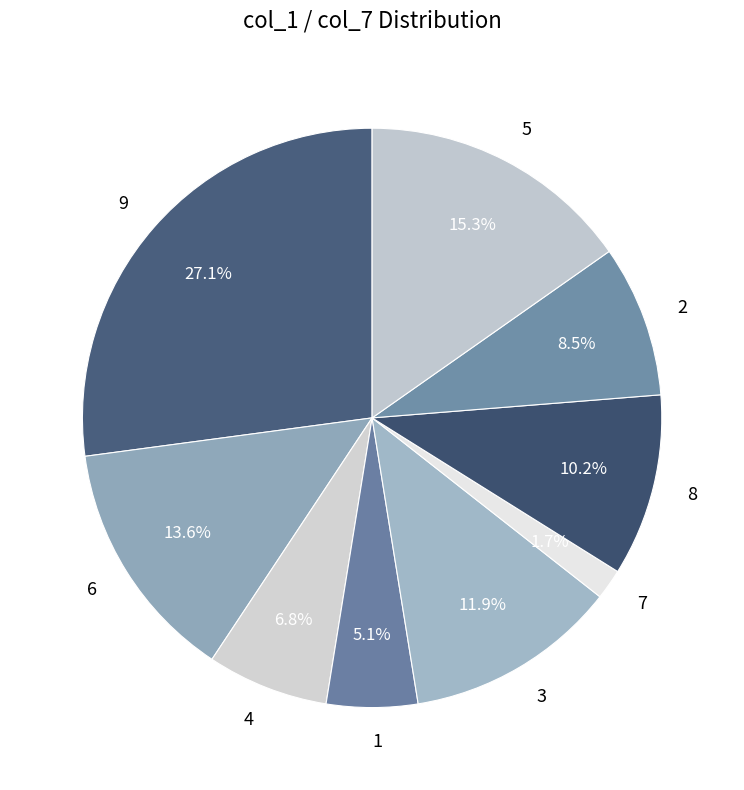

To the nearest percent, what is the average slice percentage?

11%